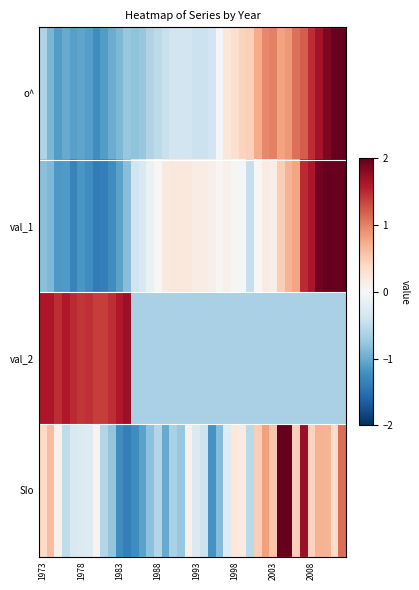

How many data points does each series have?

40